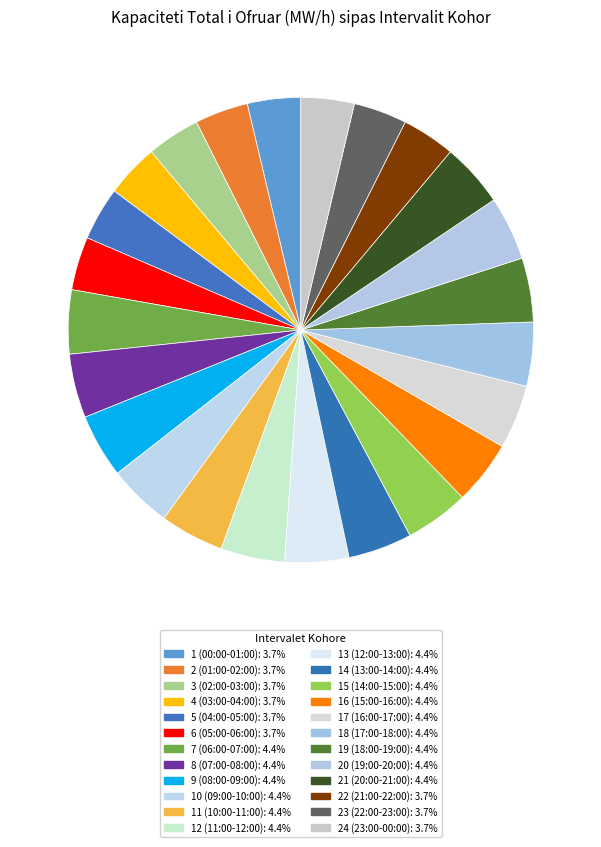

Between 15 (14:00-15:00) and 6 (05:00-06:00), which is larger?

15 (14:00-15:00)